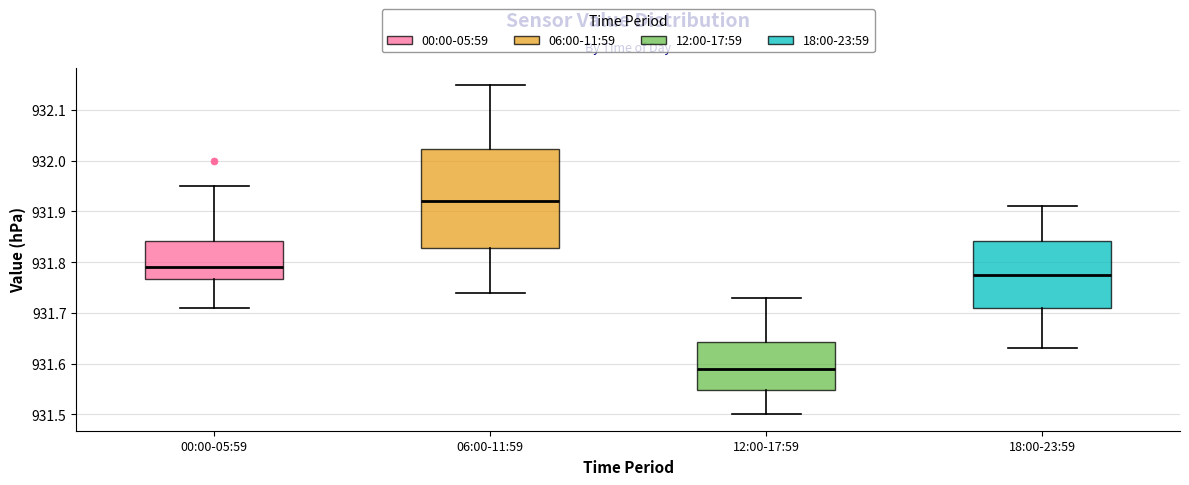

Reading left to right, read every box against the y-axis: the position of its median line, the range the box covers, and the ends of its whiskers. The values are not printed on the chart, so give them approximately, as read against the axis.

00:00-05:59: median 931.79, box 931.77 to 931.84, whiskers 931.71 to 931.95
06:00-11:59: median 931.92, box 931.83 to 932.02, whiskers 931.74 to 932.15
12:00-17:59: median 931.59, box 931.55 to 931.64, whiskers 931.50 to 931.73
18:00-23:59: median 931.78, box 931.71 to 931.84, whiskers 931.63 to 931.91